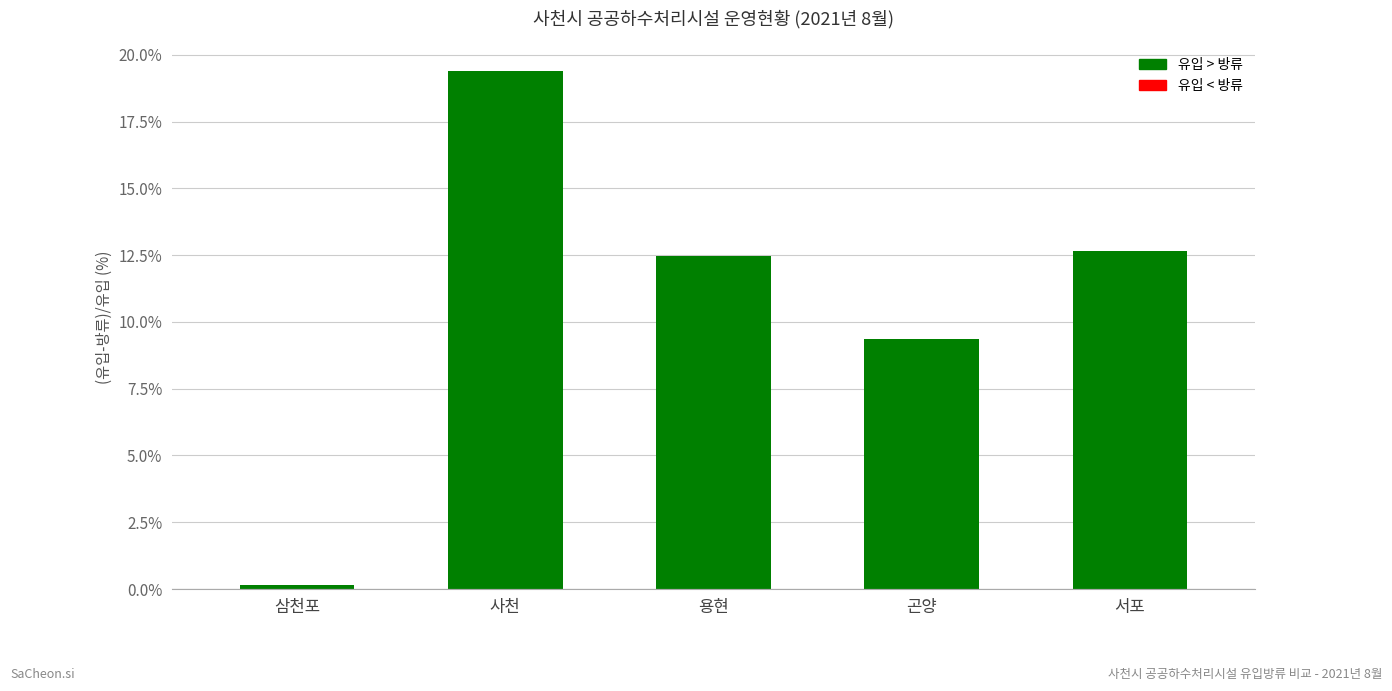

What is the difference between the maximum and minimum values?

19.2